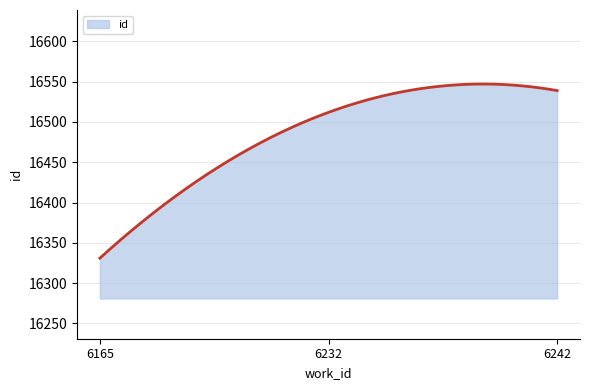

What is the smallest value displayed?

16331.0